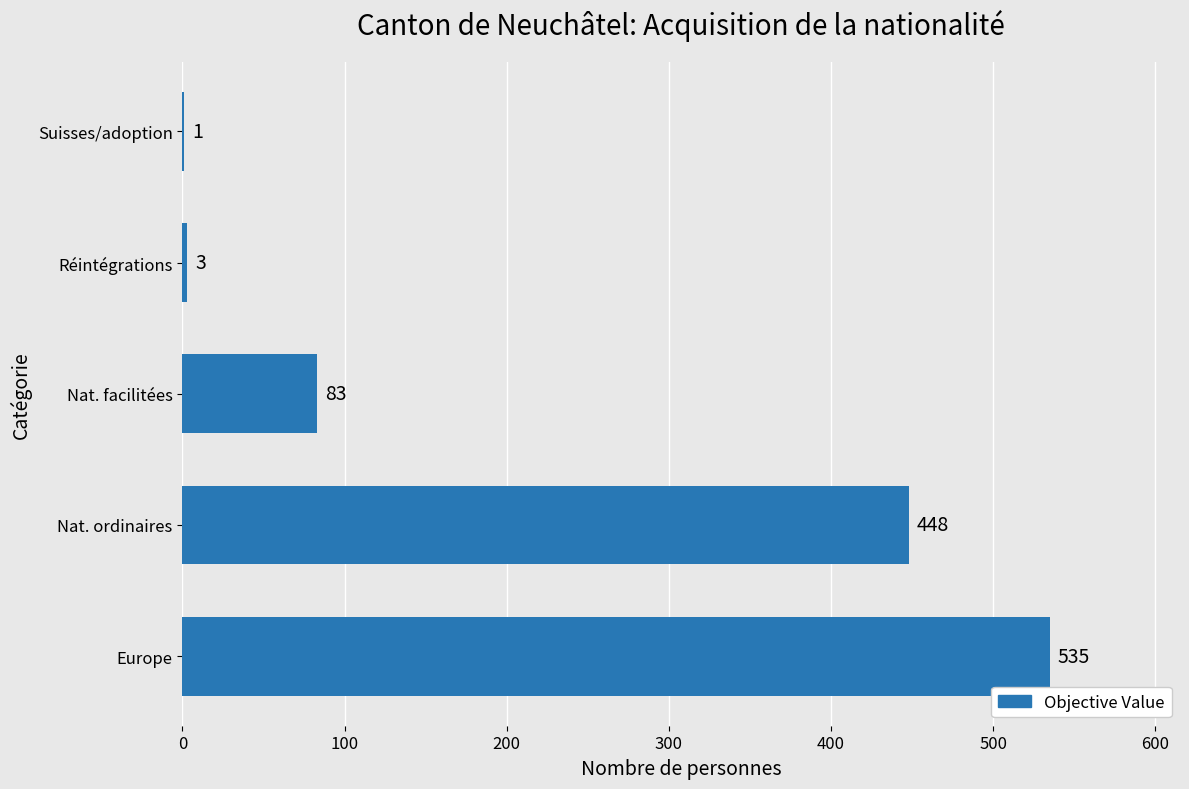

At which label is the value closest to 268?

Nat. ordinaires